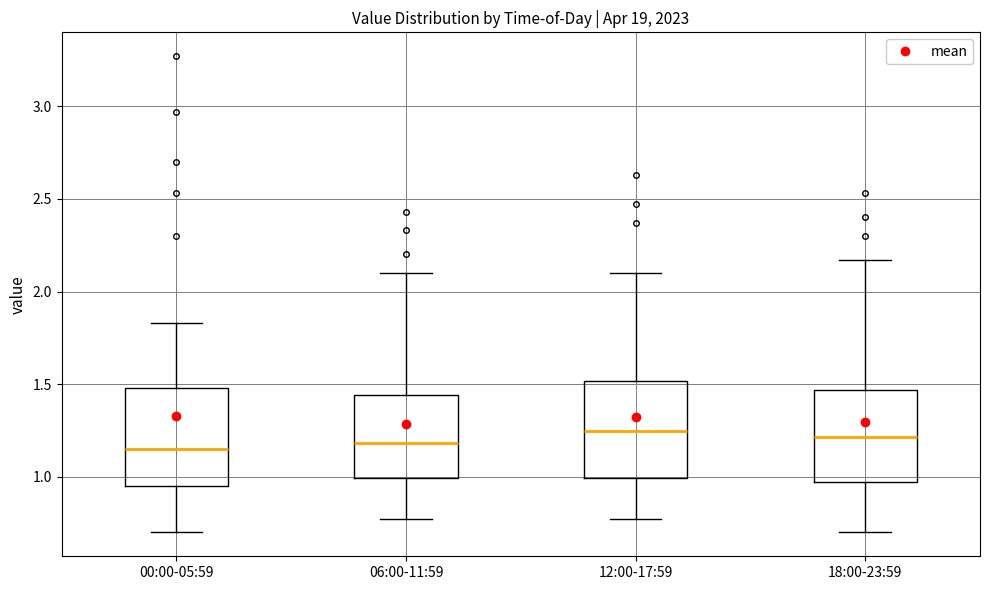

Reading left to right, transcribe this box plot: for each box, give where its median line is, the range the box spans, and where its two whiskers end, as read against the y-axis. The values are not printed on the chart, so give them approximately, as read against the axis.

00:00-05:59: median 1.15, box 0.95 to 1.50, whiskers 0.70 to 1.85
06:00-11:59: median 1.20, box 1.00 to 1.45, whiskers 0.75 to 2.10
12:00-17:59: median 1.25, box 1.00 to 1.50, whiskers 0.75 to 2.10
18:00-23:59: median 1.20, box 0.95 to 1.45, whiskers 0.70 to 2.15